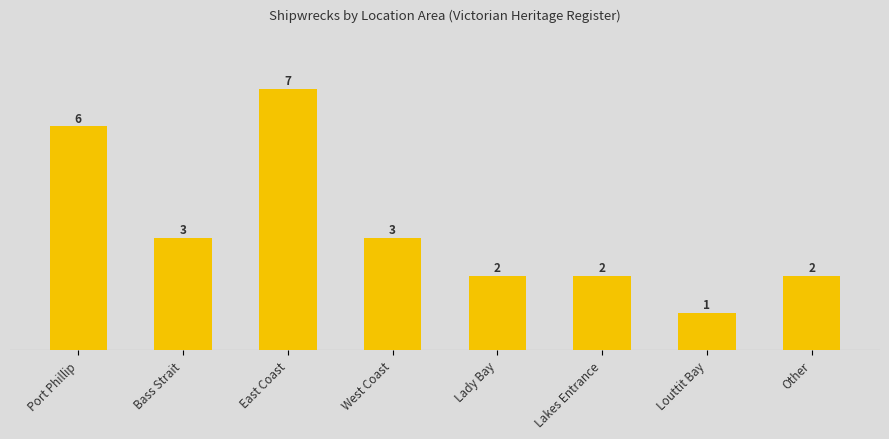

What is the label of the 6th bar from the left?

Lakes Entrance